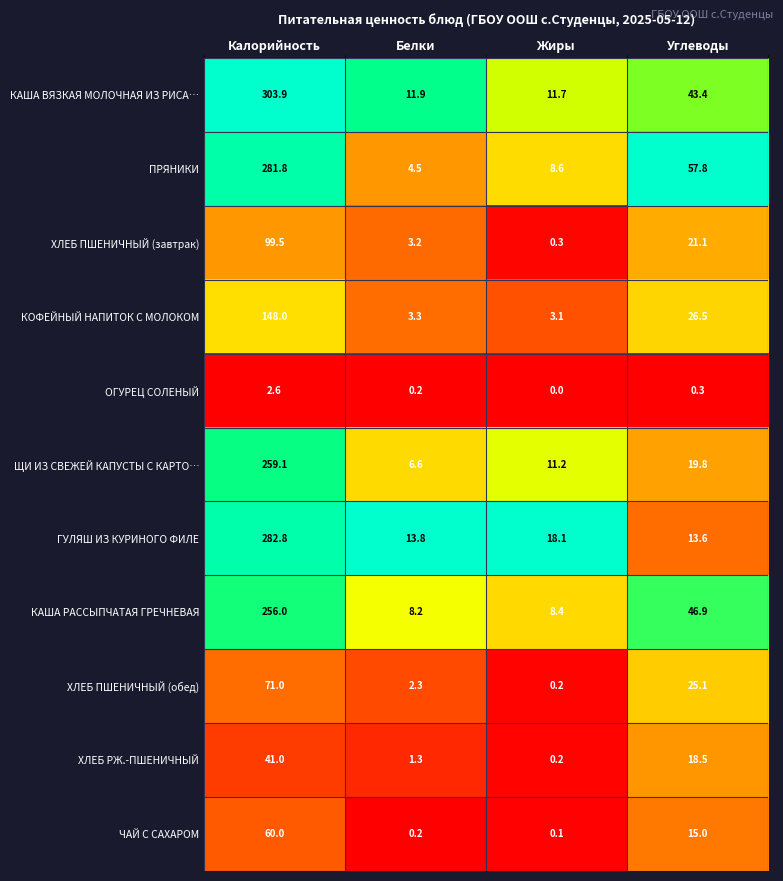

What is the difference between the ХЛЕБ РЖ.-ПШЕНИЧНЫЙ values at Жиры and Калорийность?

40.8